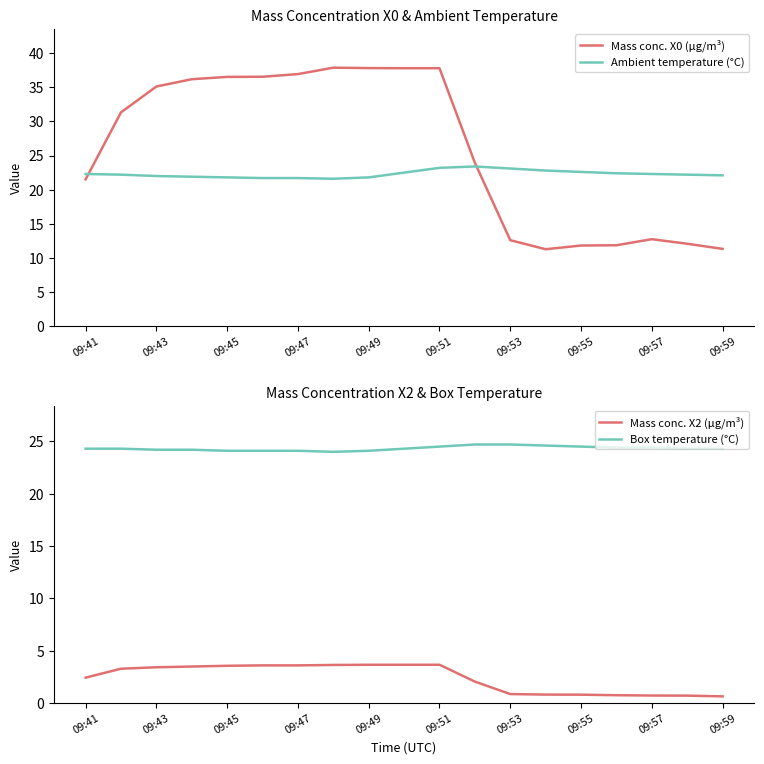

How many categories are shown in the chart?

19